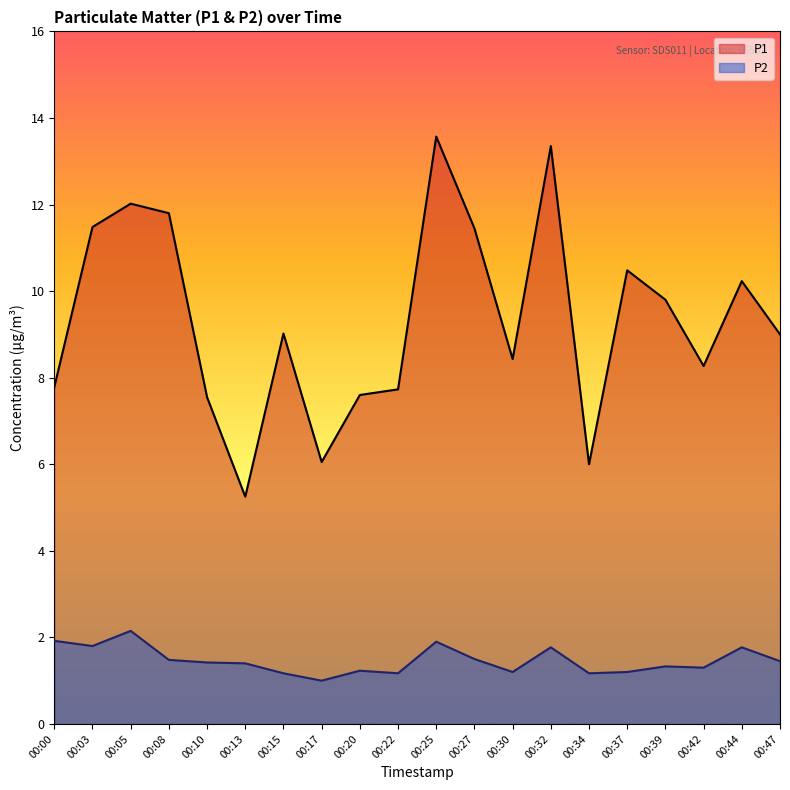

What is the value of the P1 point at the 15th from the left?

6.0